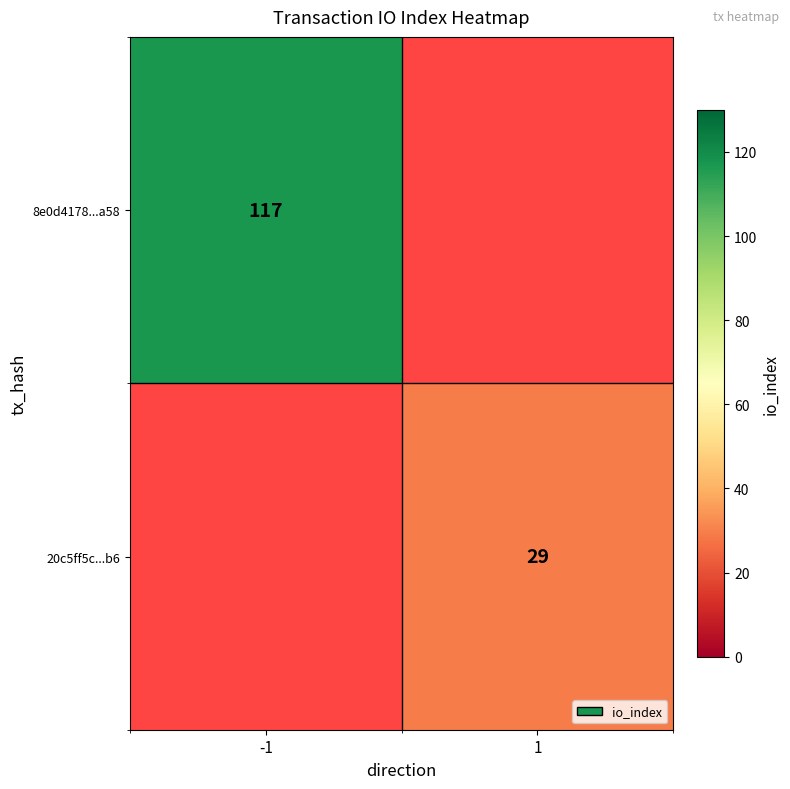

Is it true that 8e0d4178...a58 equals 179 at -1?

False